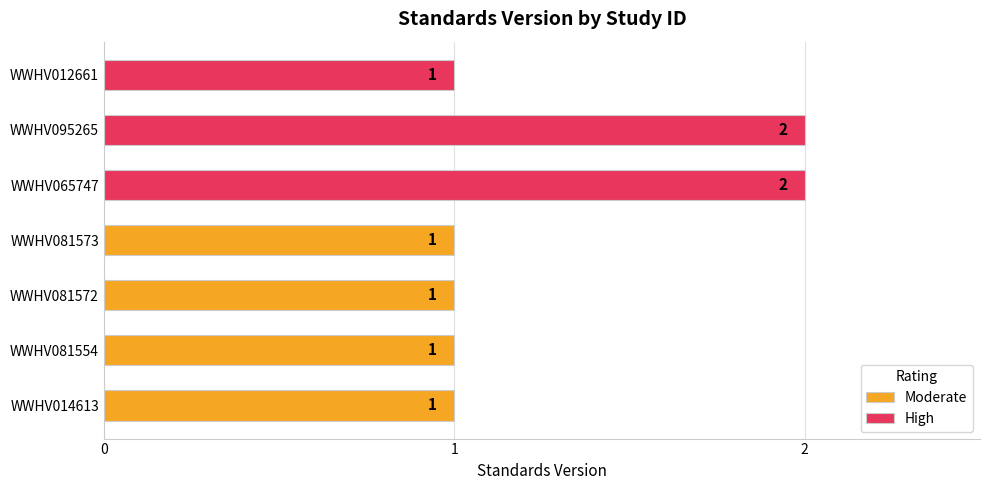

Reading left to right, extract all data points from this chart.

Standards Version: 1	1	1	1	2	2	1
Rating_numeric: 2	2	2	2	3	3	3